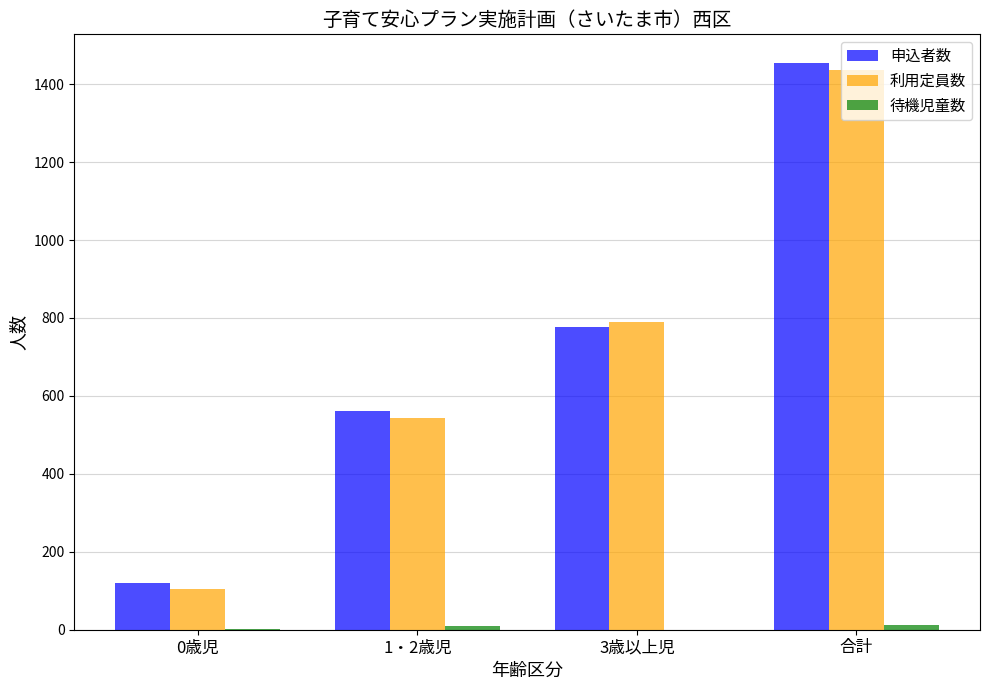

How many groups of bars are there?

4